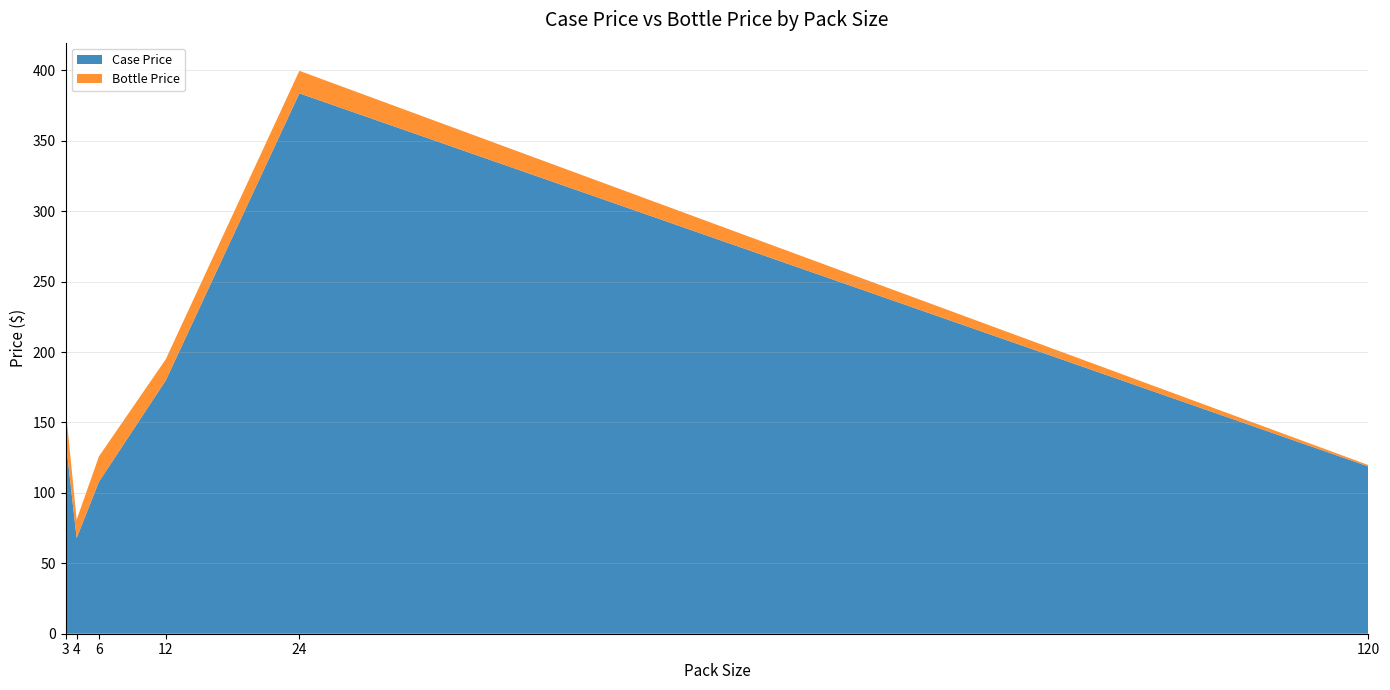

Reading left to right, list all the values displayed in this chart.

Case Price: 137.9	68.0	107.9	179.9	383.8	118.8
Bottle Price: 23.0	13.0	18.0	15.0	16.0	1.0